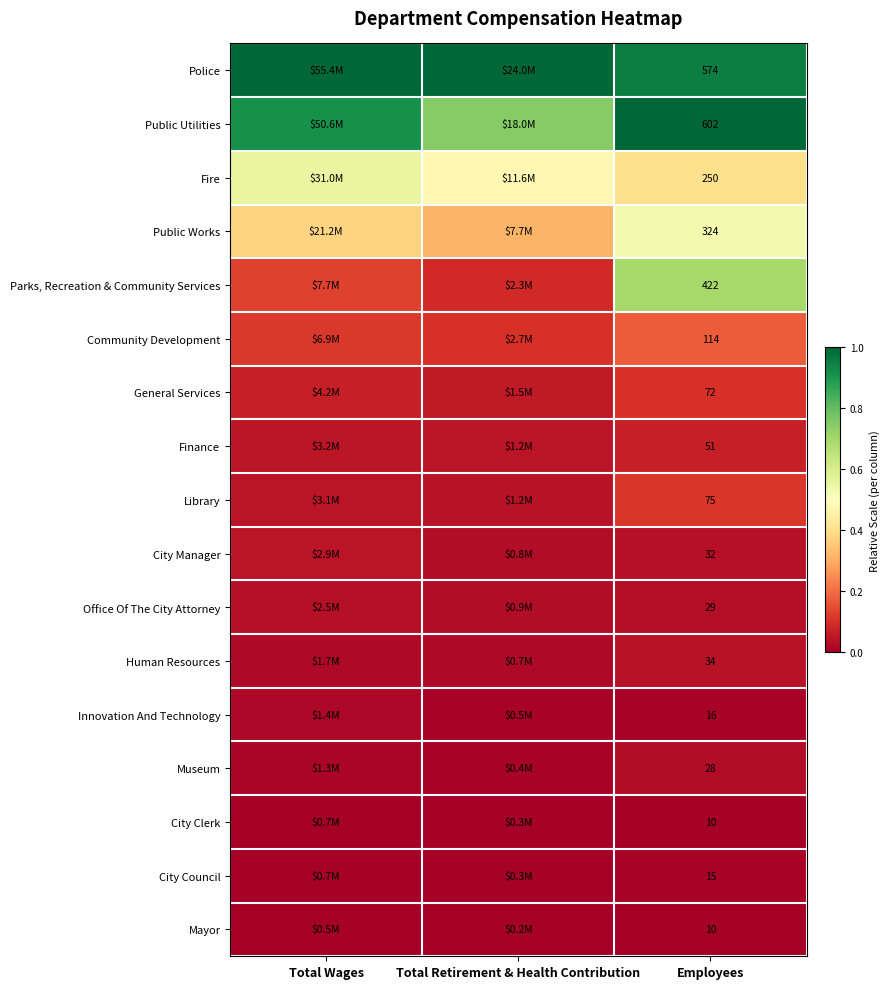

Which category has the highest value in the Innovation And Technology series?

Total Wages